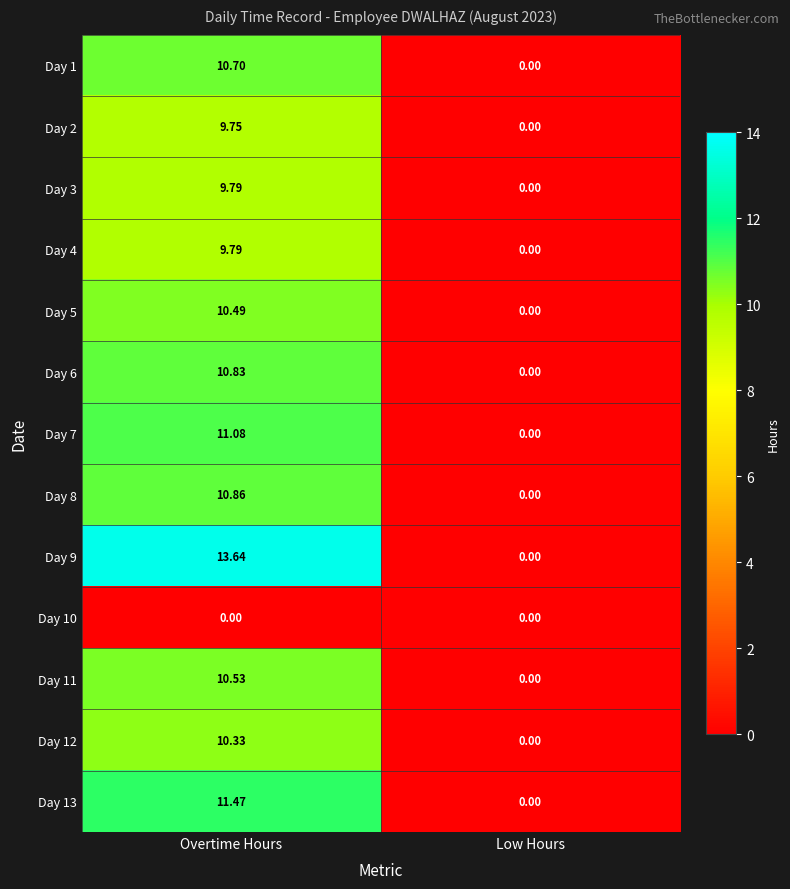

Between Overtime Hours and Low Hours, which series saw the biggest shift?

Day 9